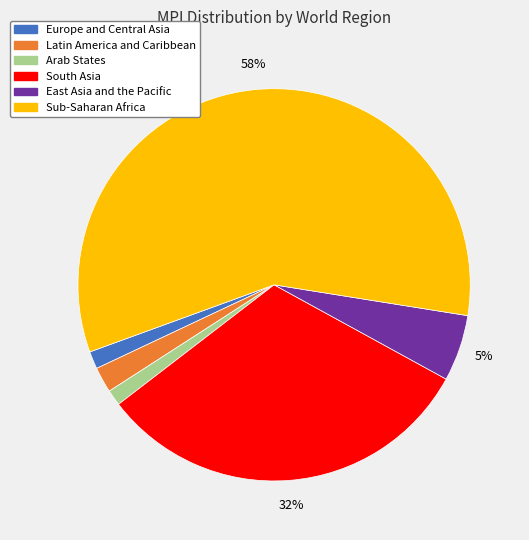

Is the sum of East Asia and the Pacific and South Asia greater than half?

No